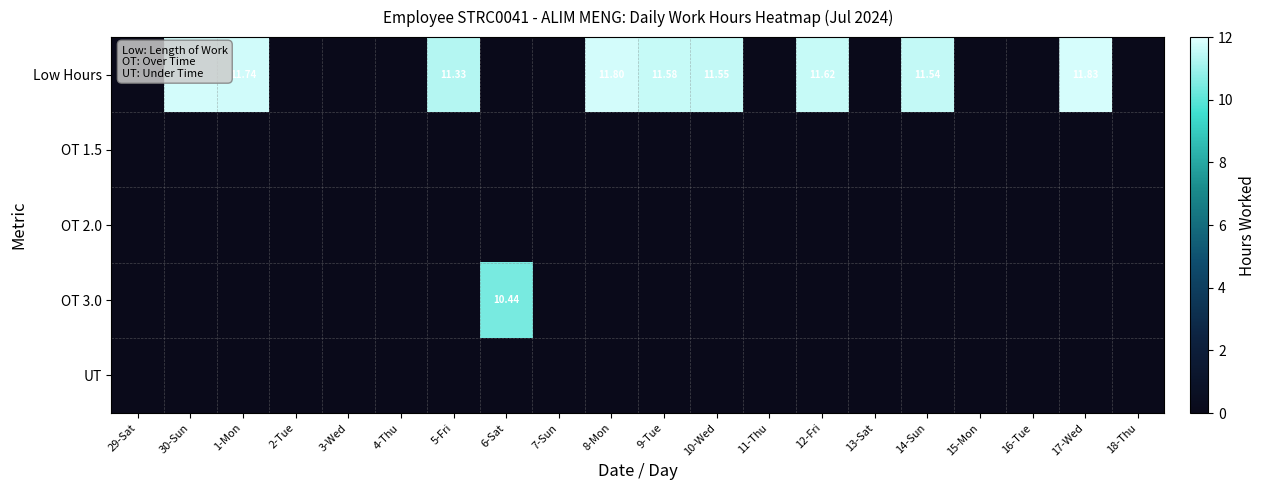

Where is Low Hours nearest to the value 5?

29-Sat